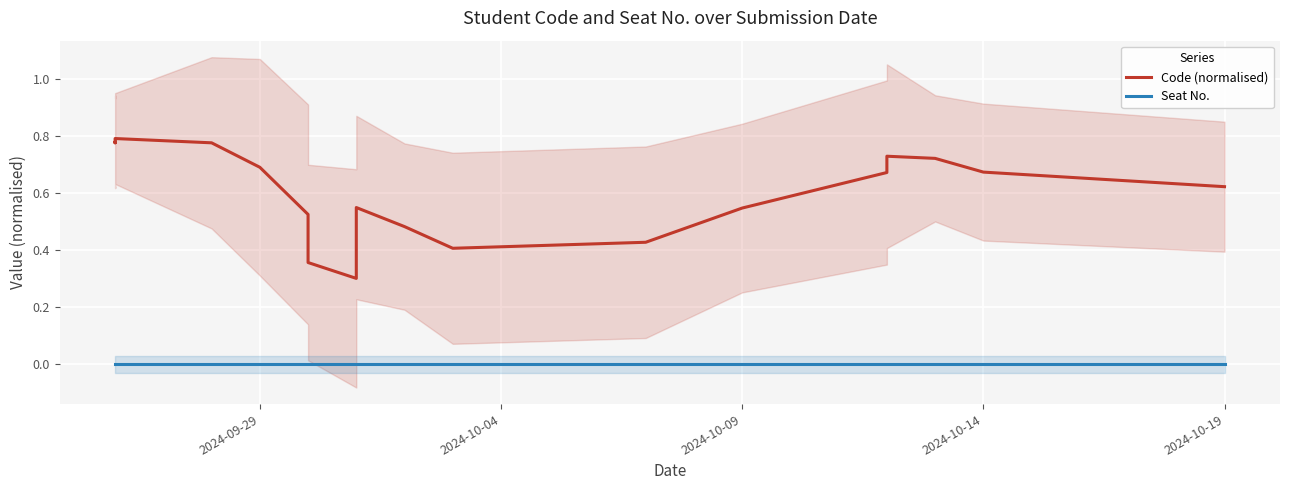

What is the difference between the maximum and minimum values in the Code (normalised) series?

0.5